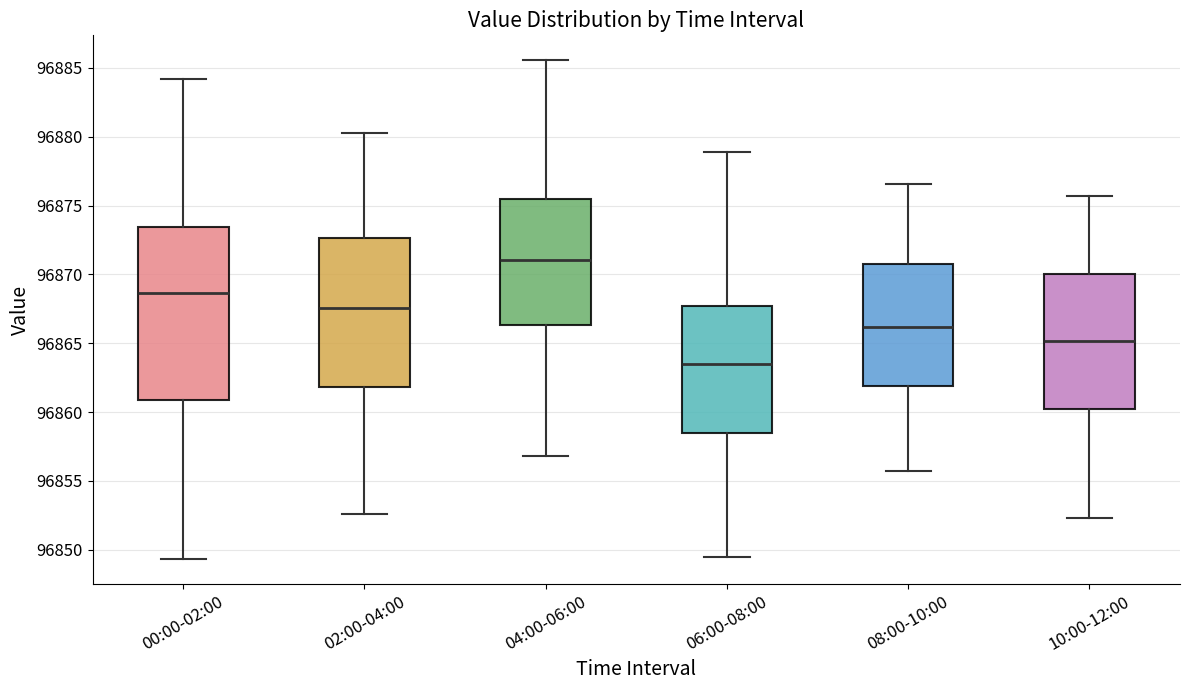

Comparing the boxes themselves (not the whiskers), which one is the tallest?

00:00-02:00